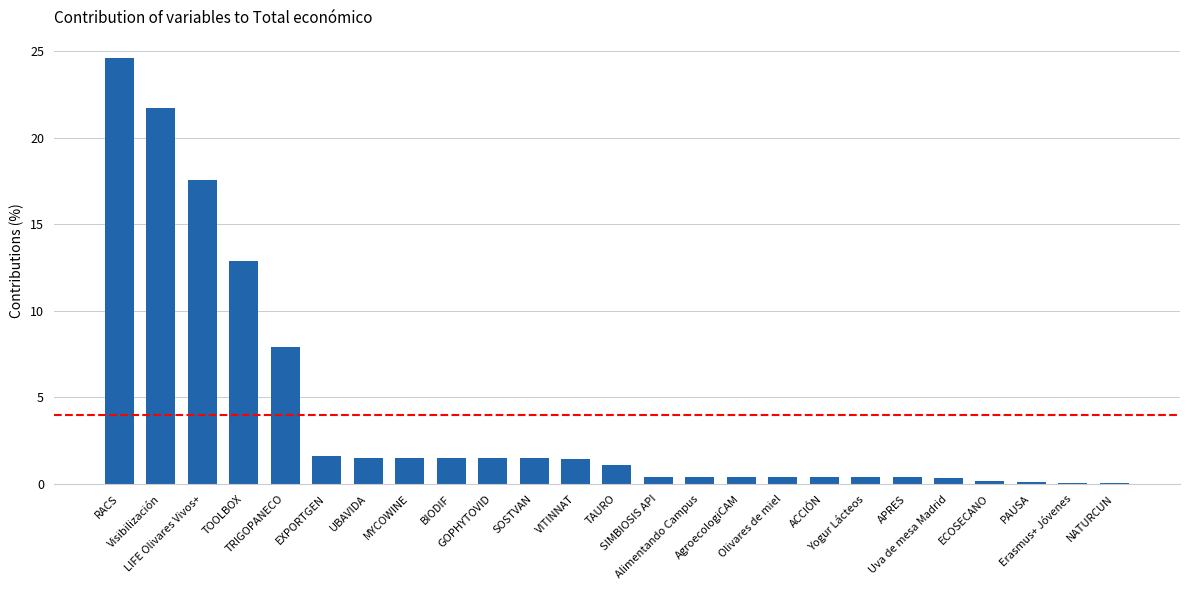

What is the change in value from VITINNAT to NATURCUN?

-1.4